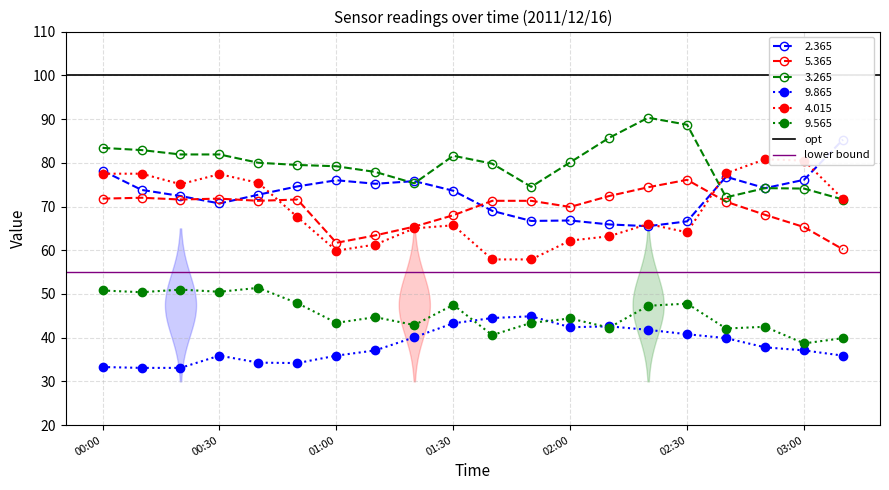

True or false: 9.565 and 5.365 cross at least once.

False